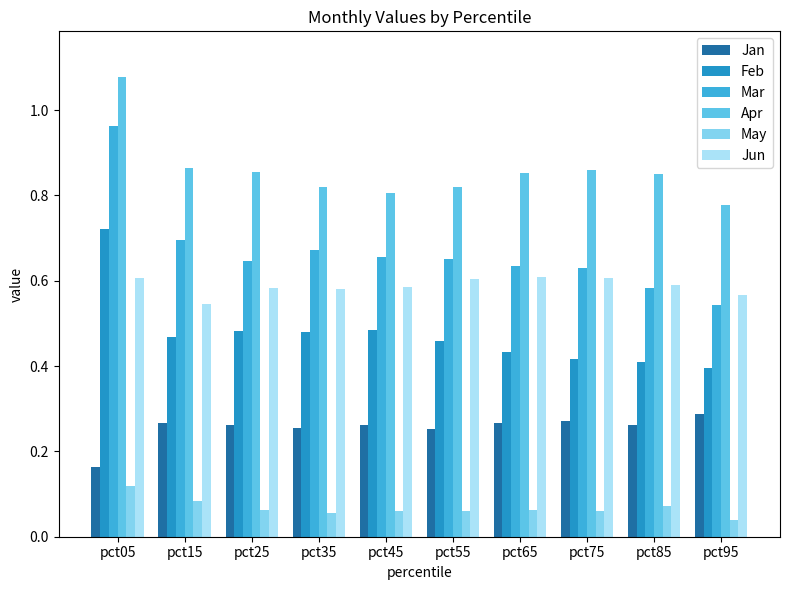

At which category is the sum across all series the highest?

pct05